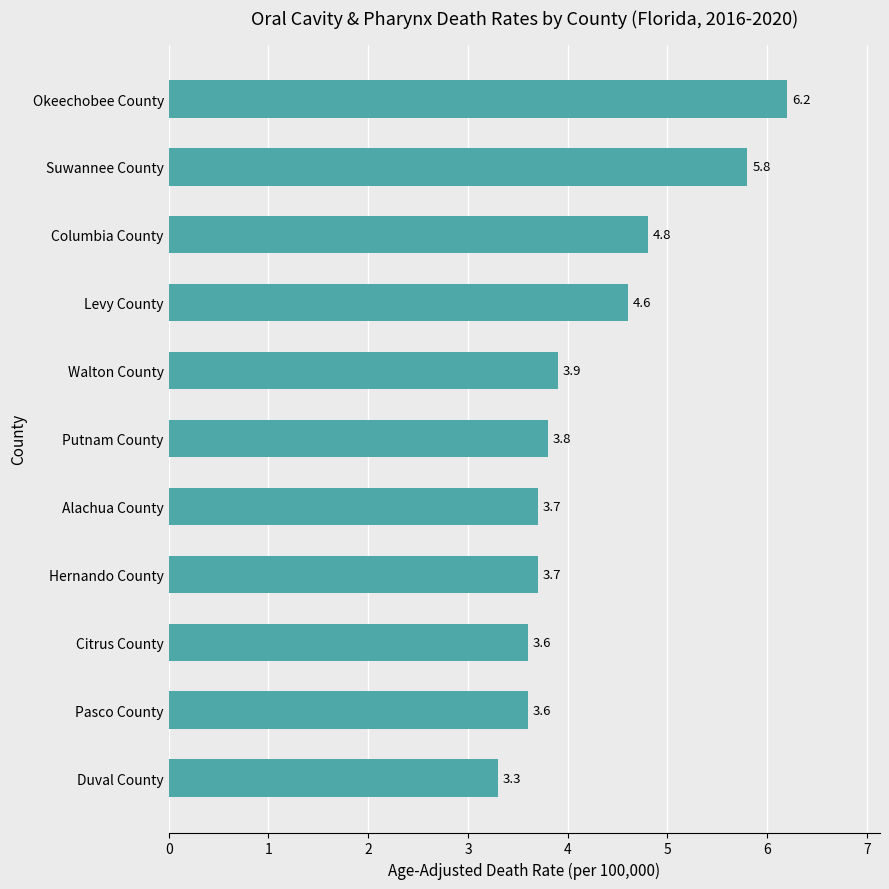

Is it true that the value at Walton County is 3.9?

True